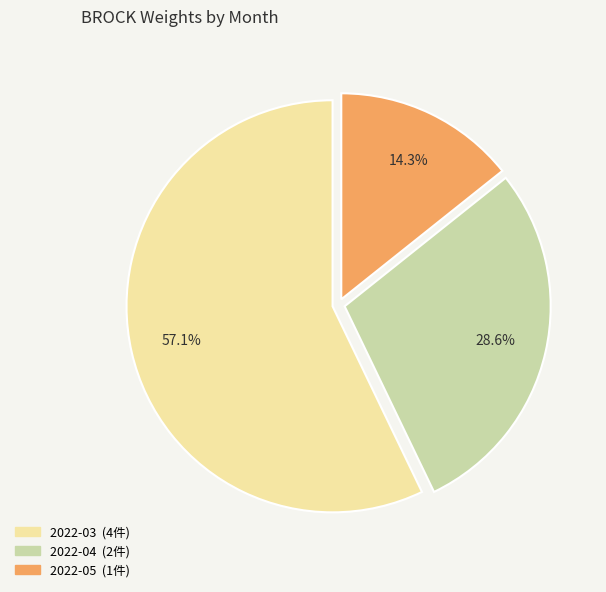

What percentage is the 2022-05 slice, to the nearest percent?

14%